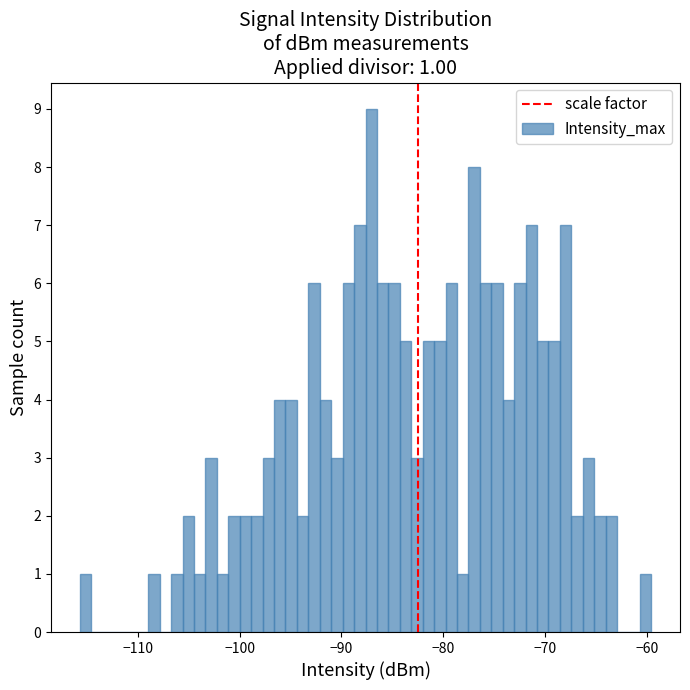

Around what value on the x-axis is the tallest bar? Give the approximate position of its centre, as read against the axis.

-87